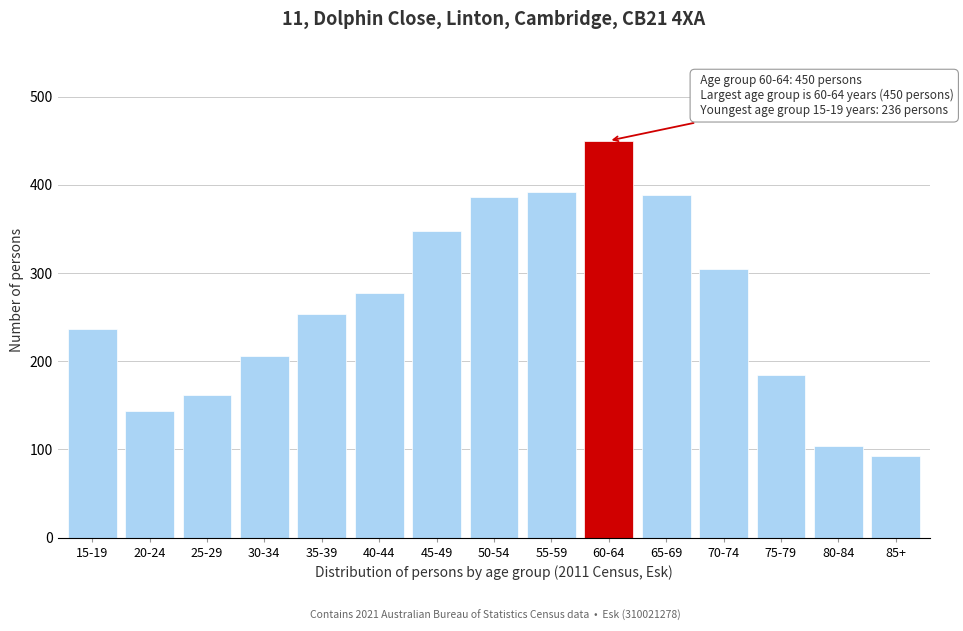

Which has a higher value, 65-69 or 25-29?

65-69